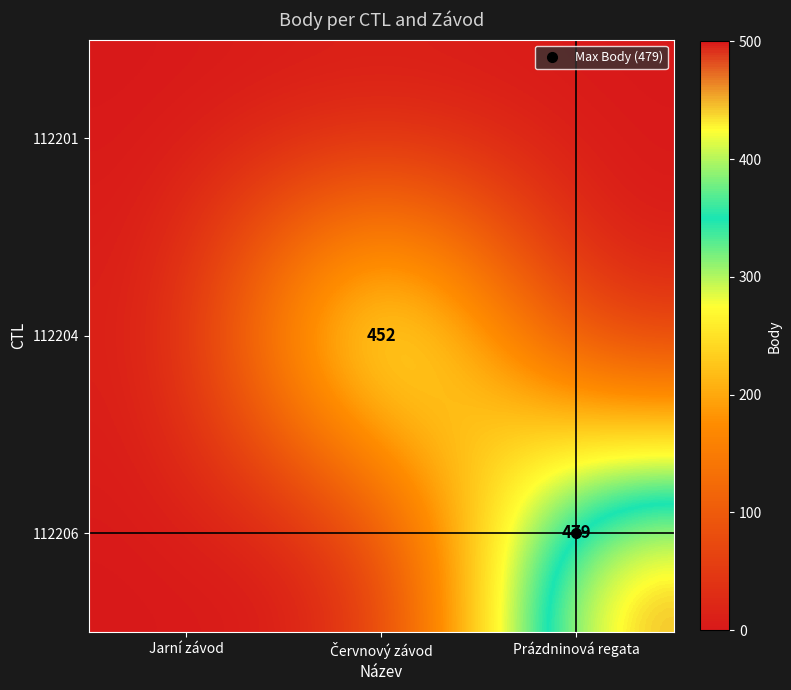

Rank the categories by 112206 value from lowest to highest.

Jarní závod, Červnový závod, Prázdninová regata